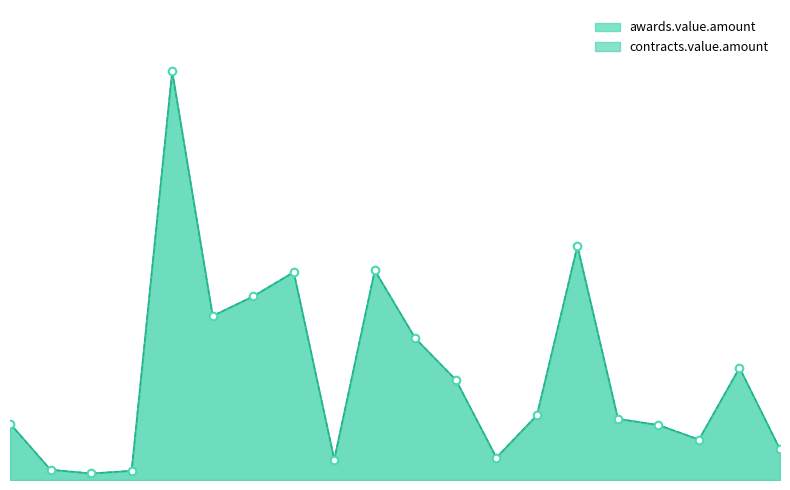

Which series has the largest total across all categories?

awards.value.amount